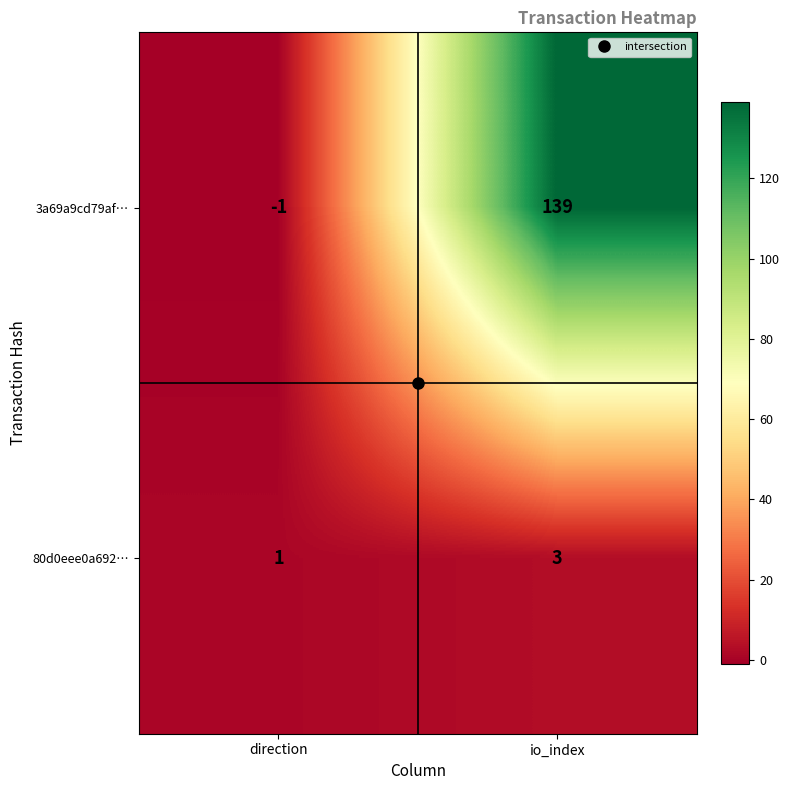

How many values in 3a69a9cd79af… are below zero?

1